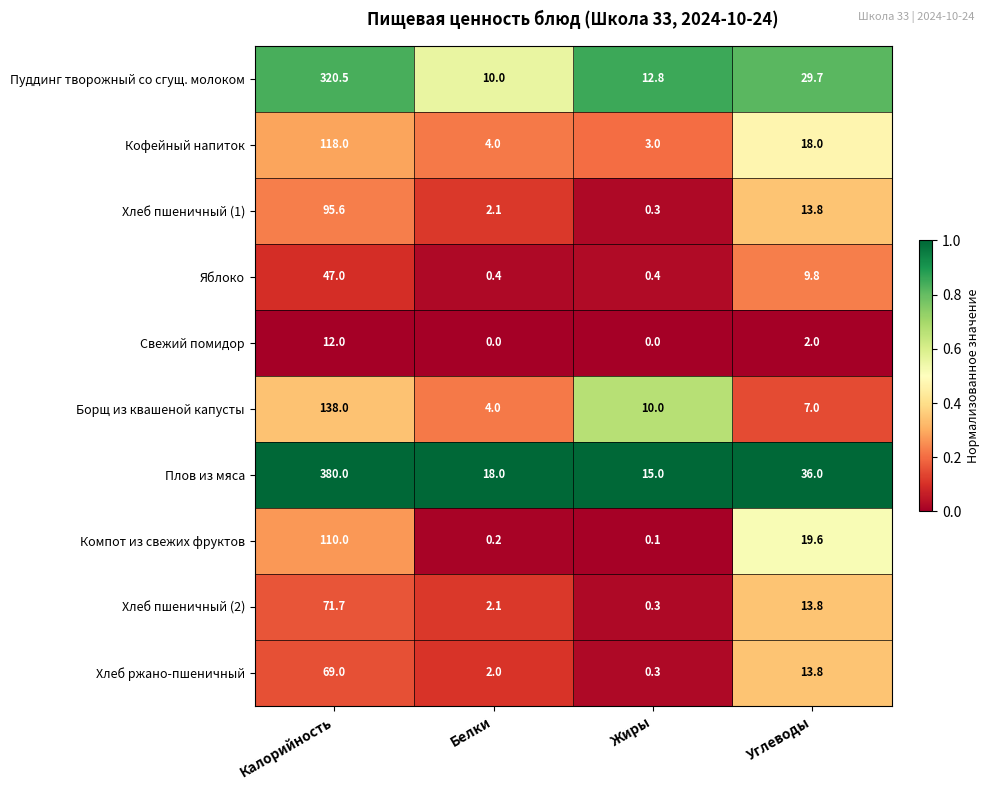

Is it true that Свежий помидор equals 7.1 at Жиры?

False